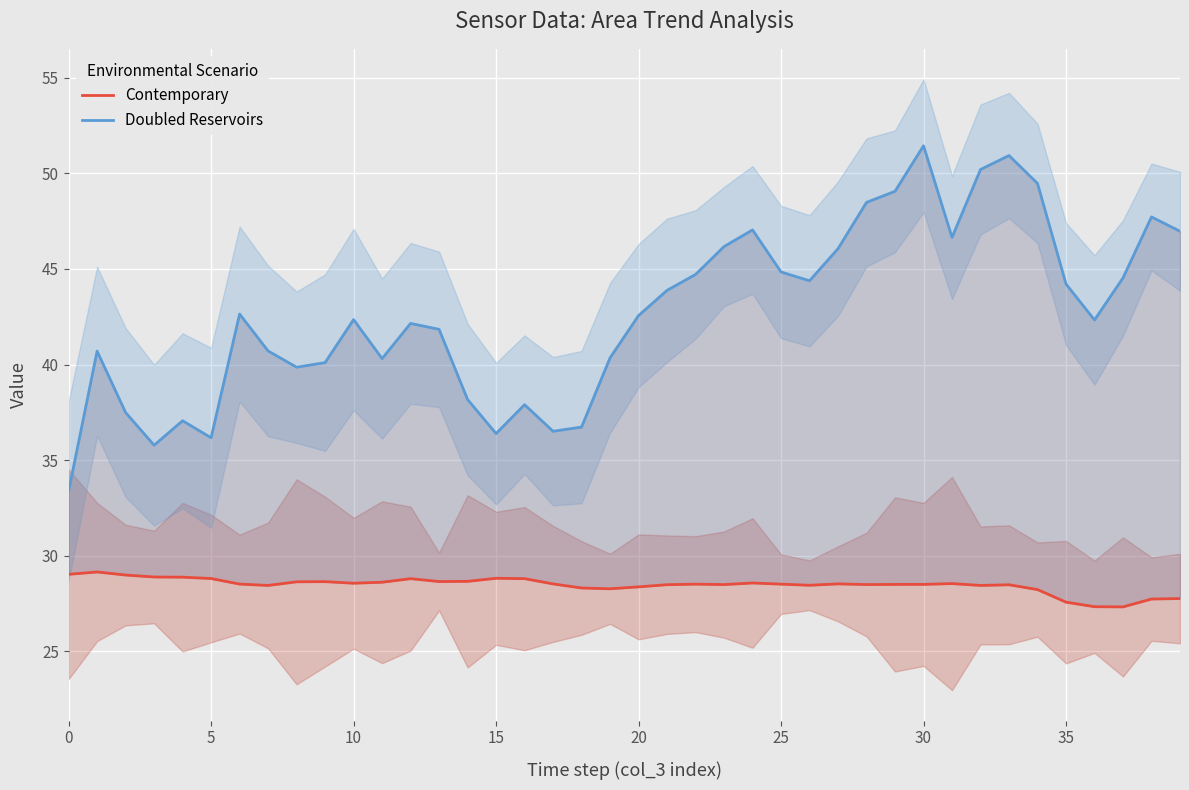

What is the label of the 1st point from the right?

39